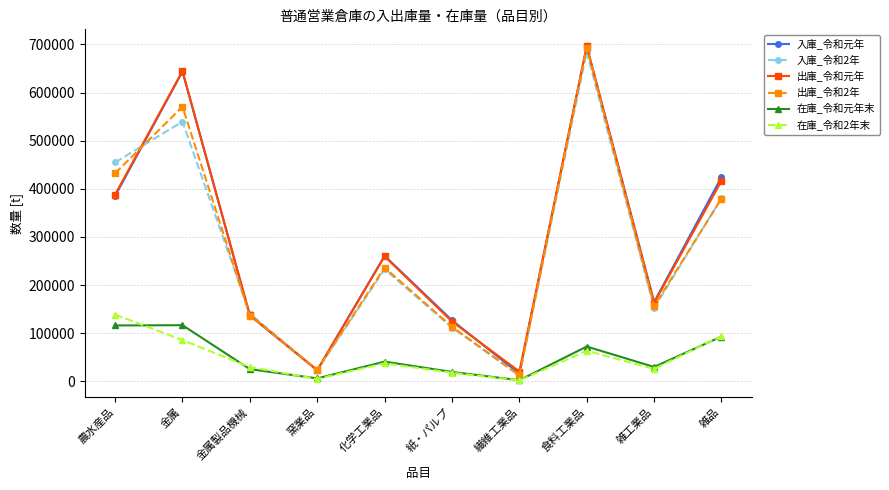

What is the highest value of the 出庫_令和2年 series?

693336